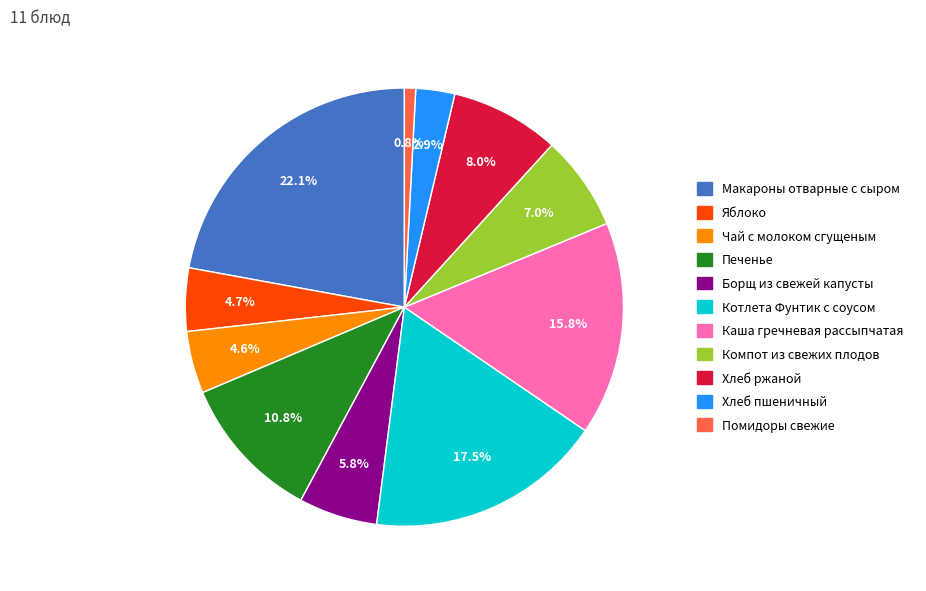

What percentage do Чай с молоком сгущеным and Помидоры свежие together represent?

5.4%